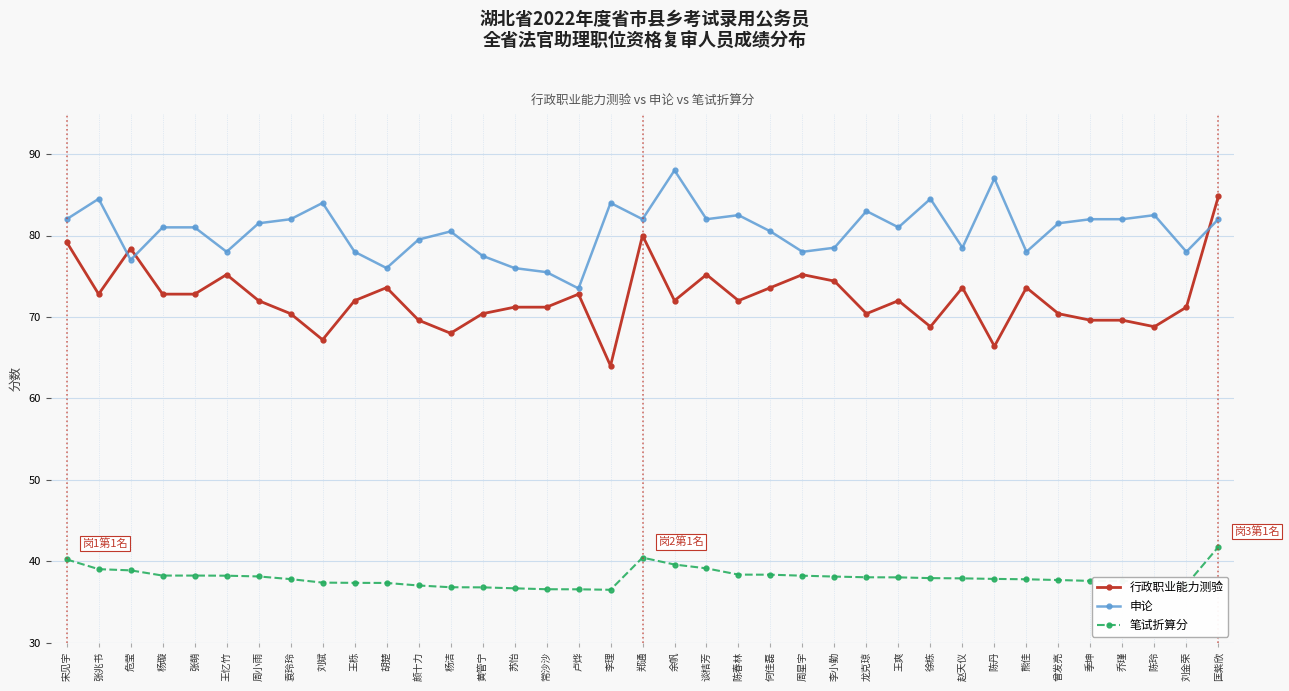

True or false: 申论 and 笔试折算分 cross at least once.

False